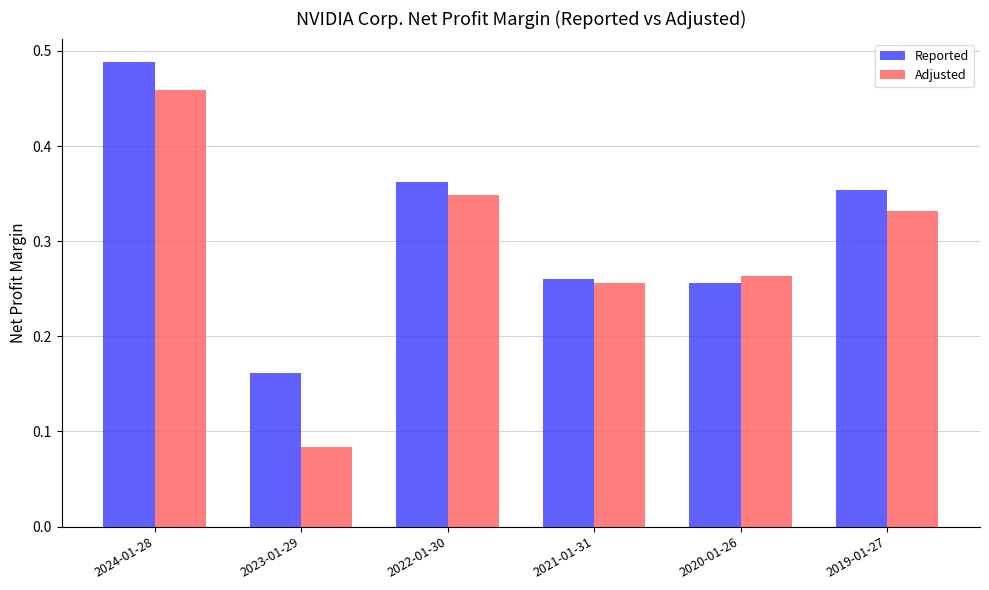

List the series in order of their peak value, highest first.

Reported, Adjusted